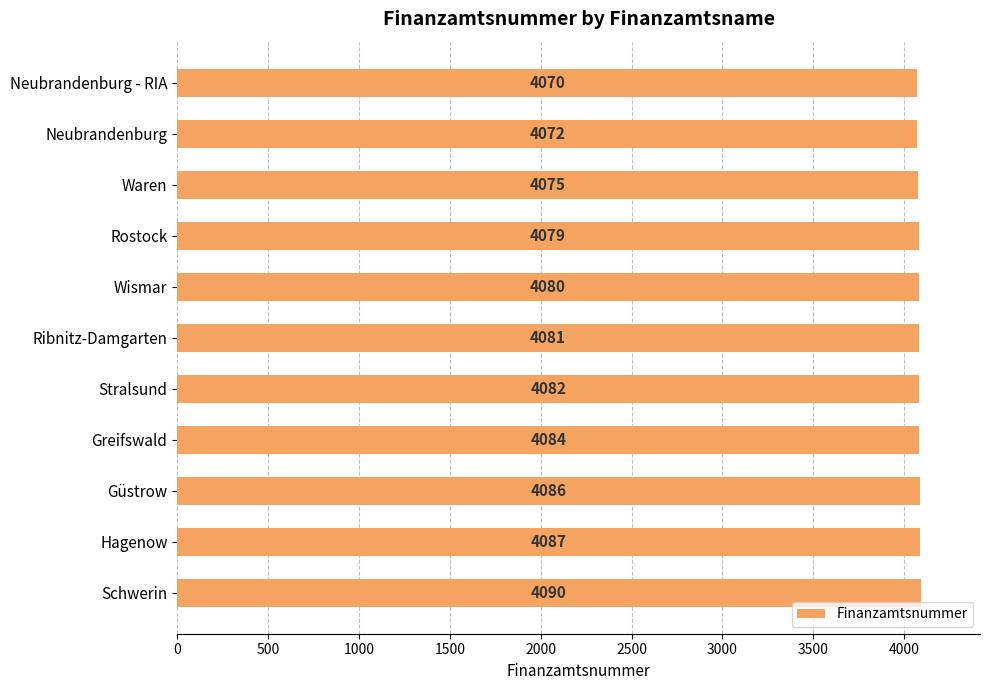

Count the number of data series in this chart.

1